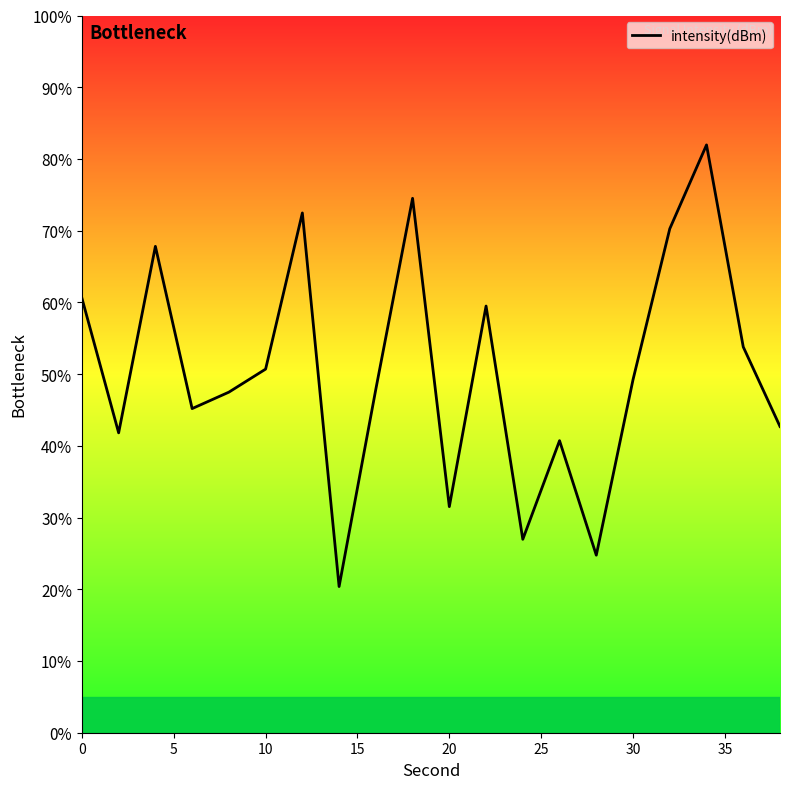

What is the sum of all values?

1010.3